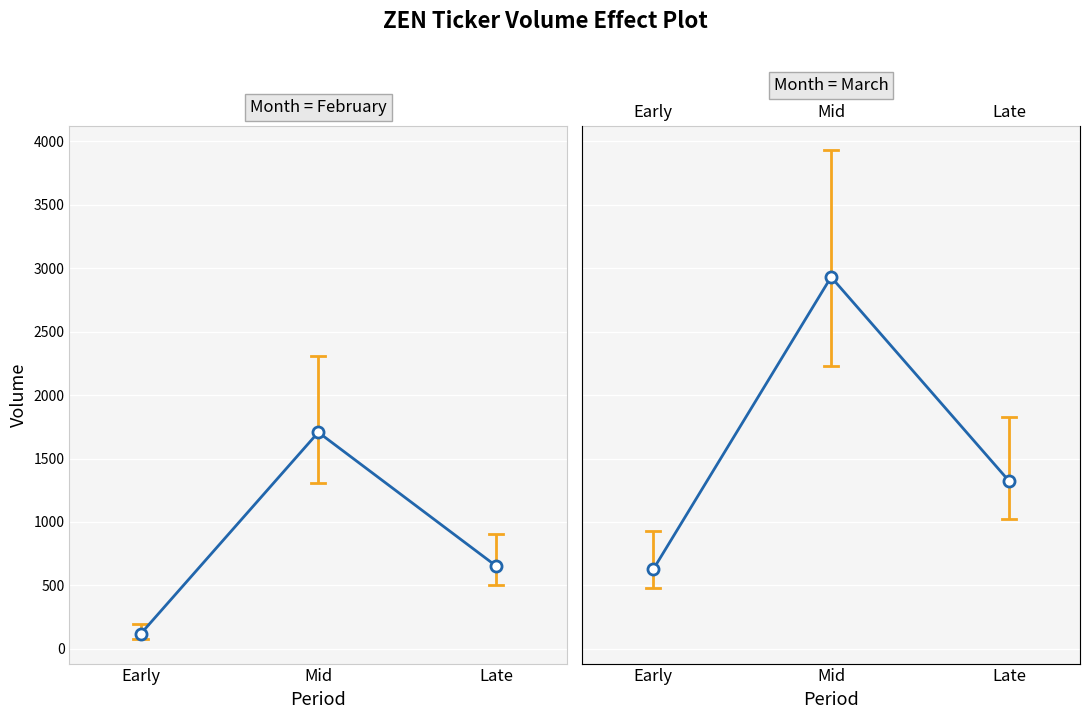

What is the difference between the second highest and minimum values?

697